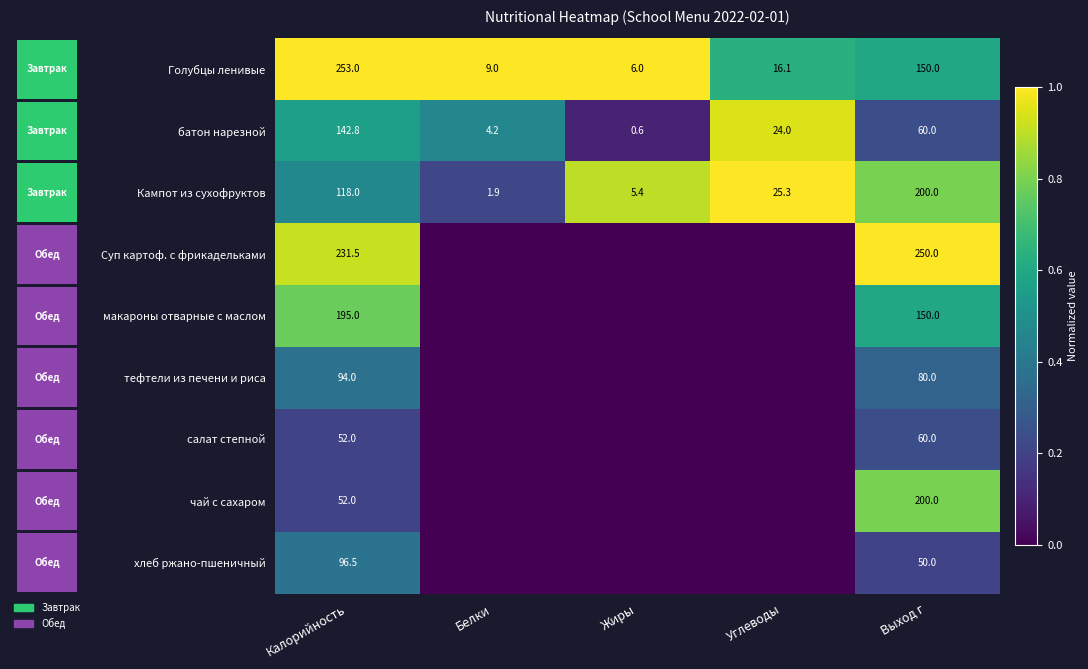

The Суп картоф. с фрикадельками series shows 1.5 at Калорийность. True or false?

False